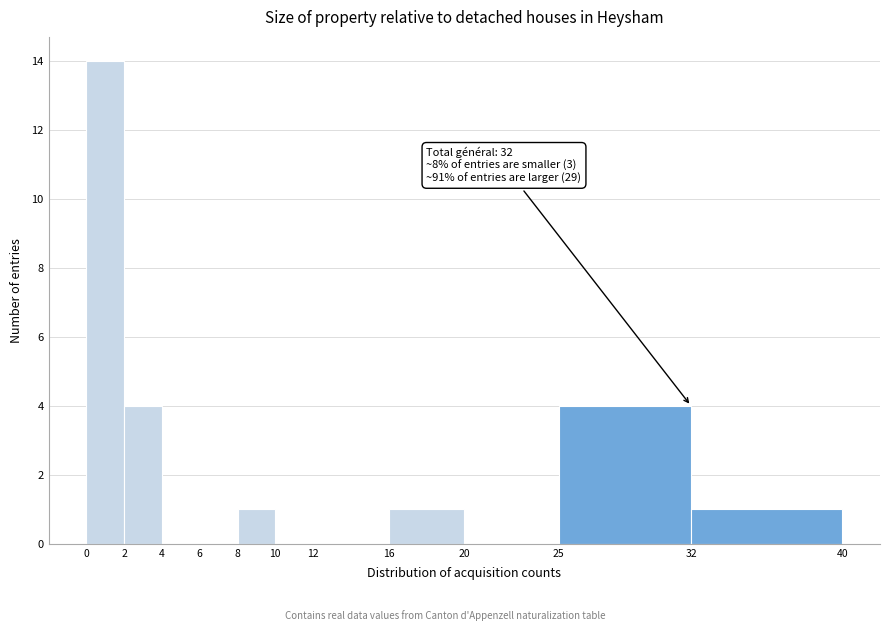

Which range on the x-axis has the tallest bar?

0 to 2